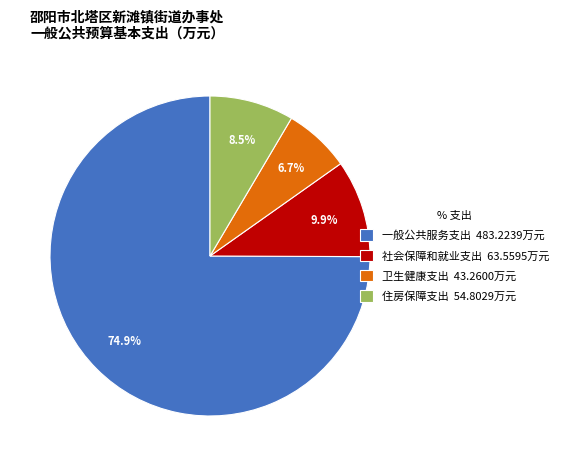

To the nearest percent, what percentage of the pie is 社会保障和就业支出?

10%